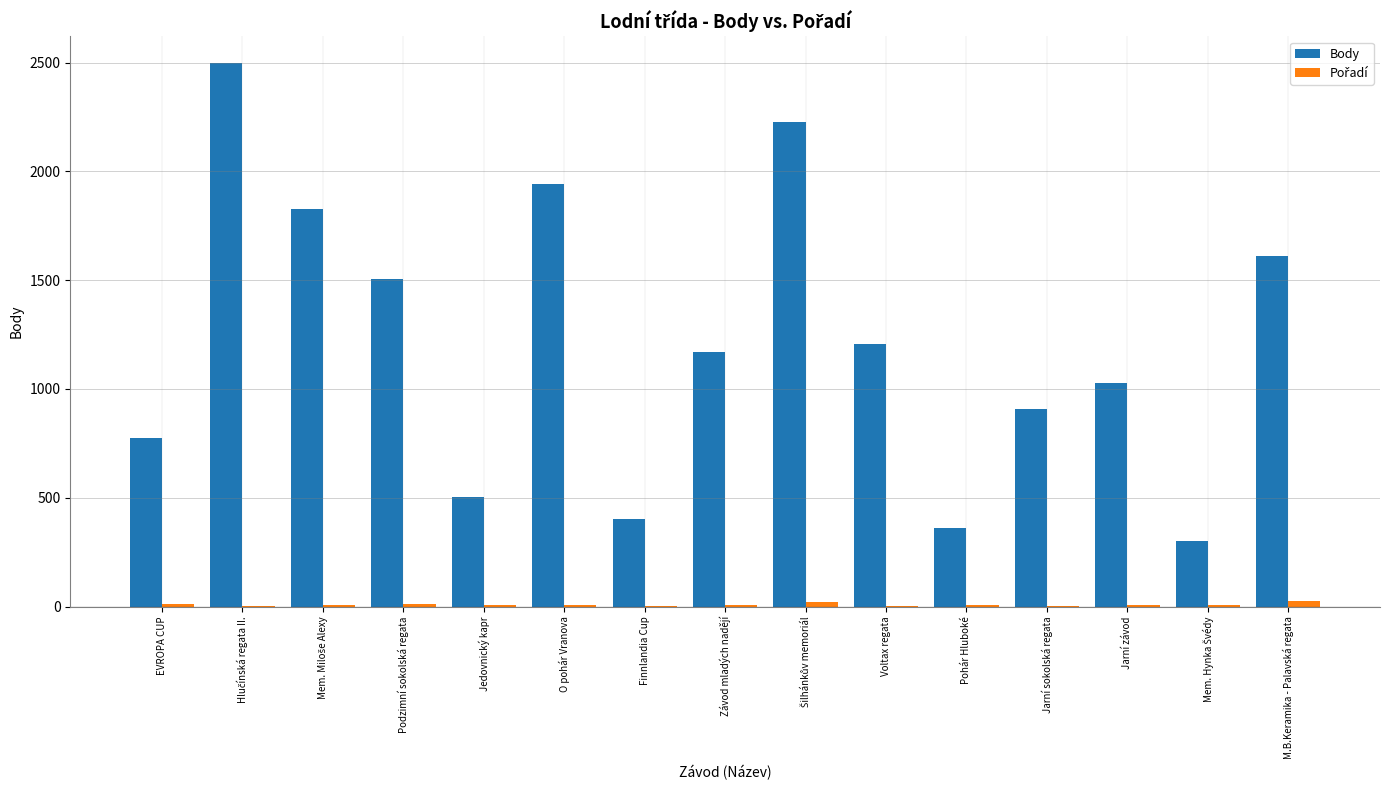

Which series has the largest total across all categories?

Body